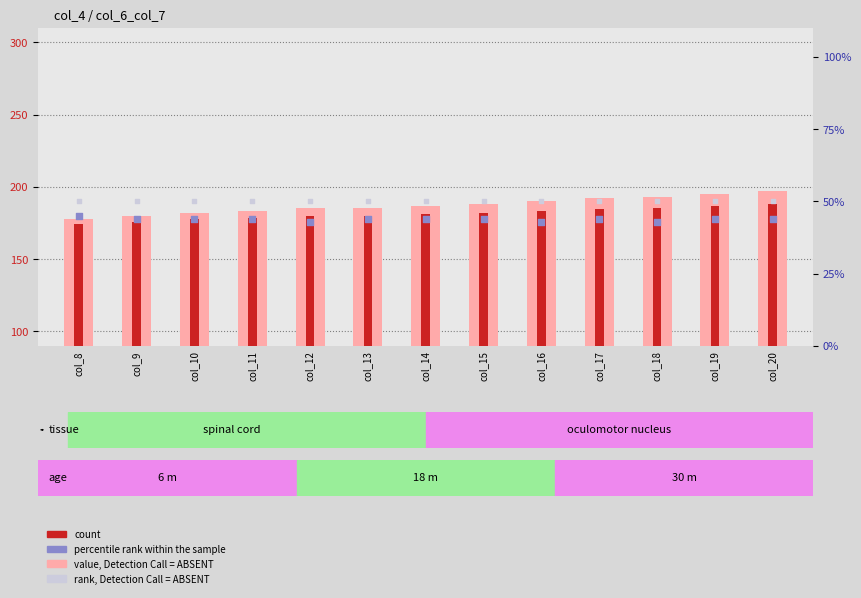

Which series contains the lowest Y value?

percentile rank within the sample